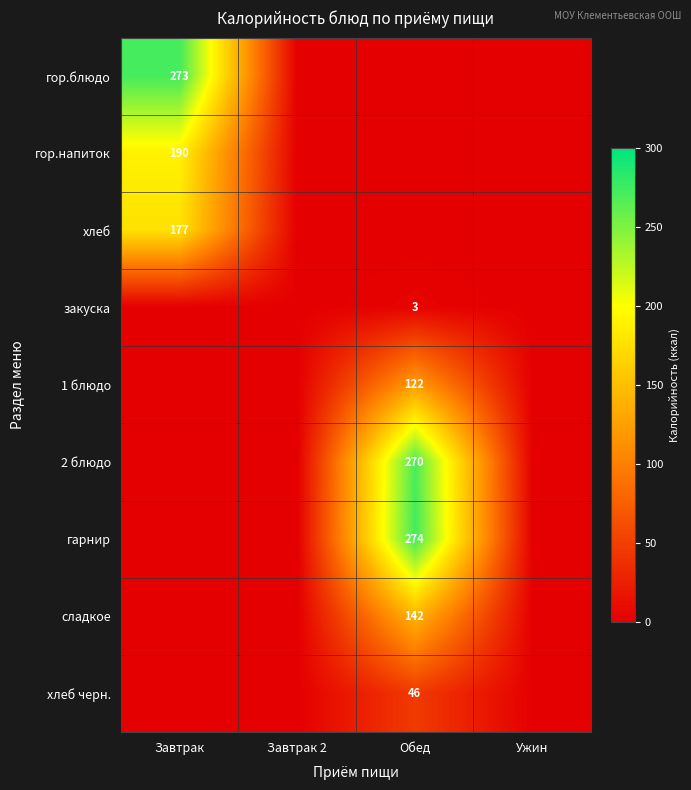

Is it true that гор.напиток equals 253 at Завтрак?

False